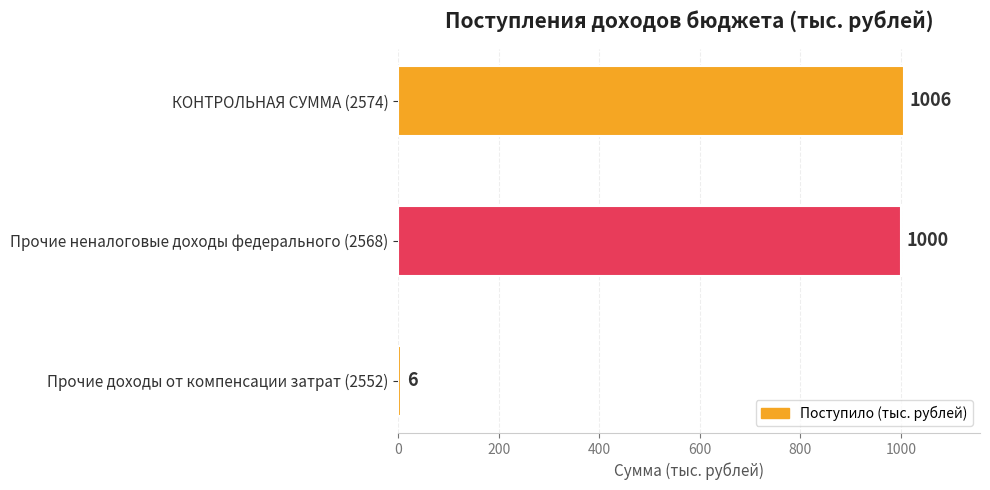

Approximately how many times larger is the value at Прочие неналоговые доходы федерального (2568) compared to Прочие доходы от компенсации затрат (2552)?

166.7